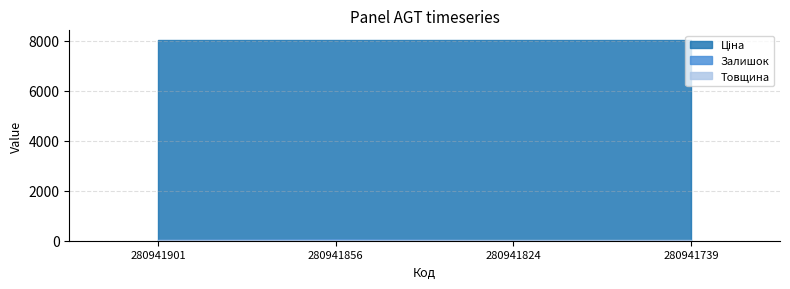

Is it true that Товщина equals 18.0 at 280941739?

True